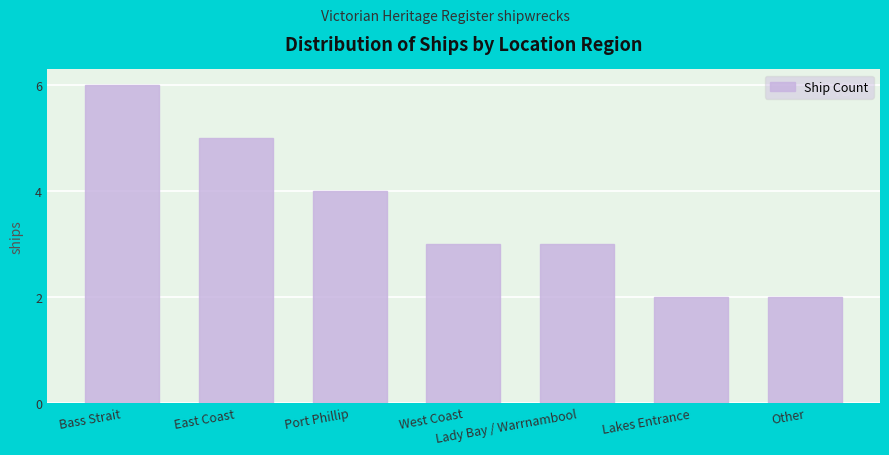

What is the difference between the maximum and second lowest values?

4